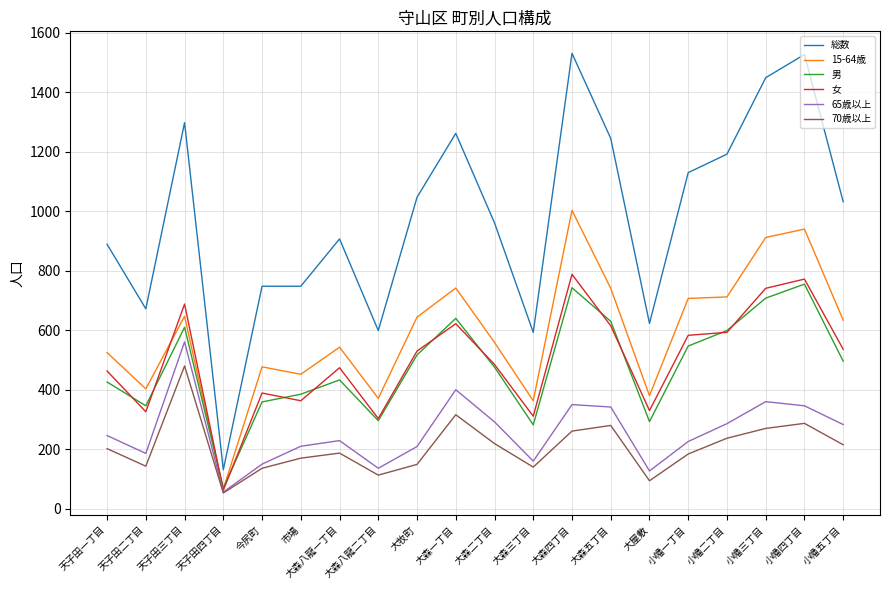

Is the value of 70歳以上 at 天子田二丁目 greater than the value of 15-64歳 at 天子田四丁目?

Yes